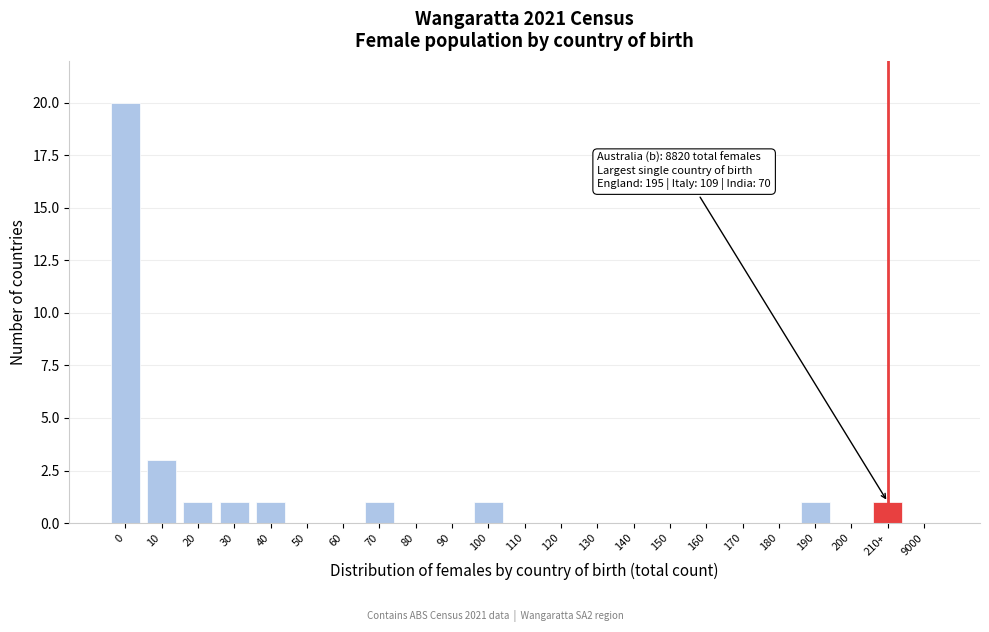

Reading right to left, list all the values displayed in this chart.

9000=0	210+=1	200=0	190=1	180=0	170=0	160=0	150=0	140=0	130=0	120=0	110=0	100=1	90=0	80=0	70=1	60=0	50=0	40=1	30=1	20=1	10=3	0=20